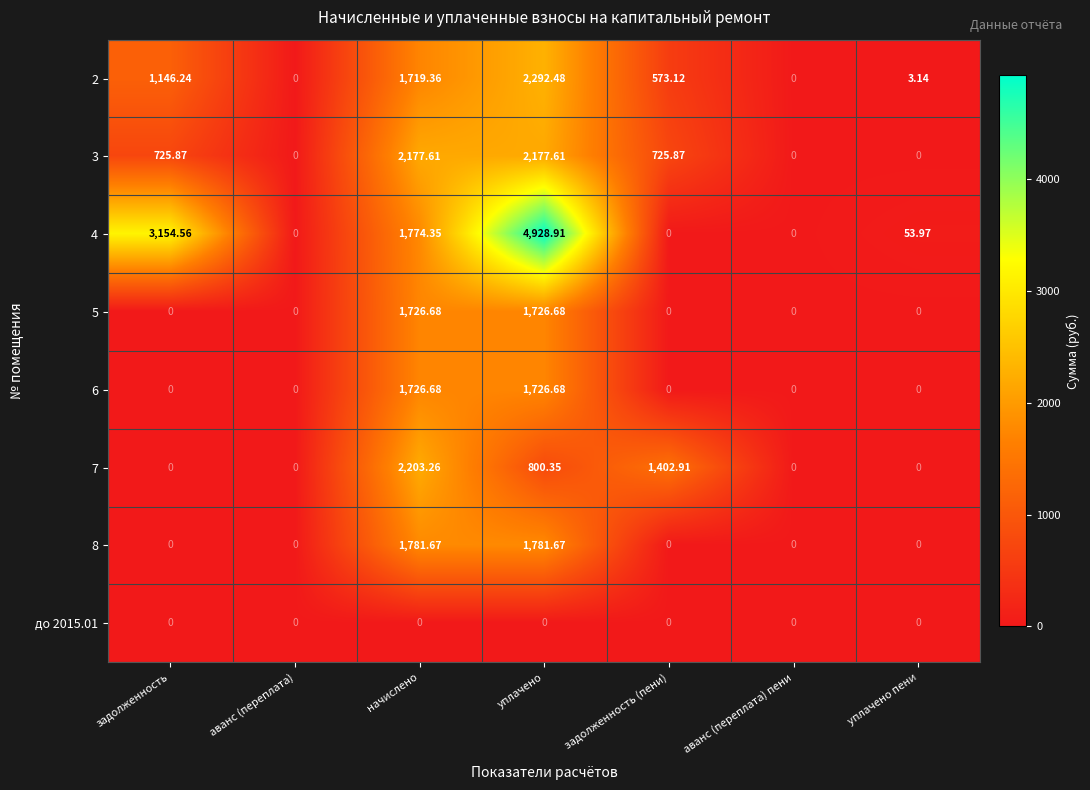

At which category is the sum across all series the highest?

уплачено